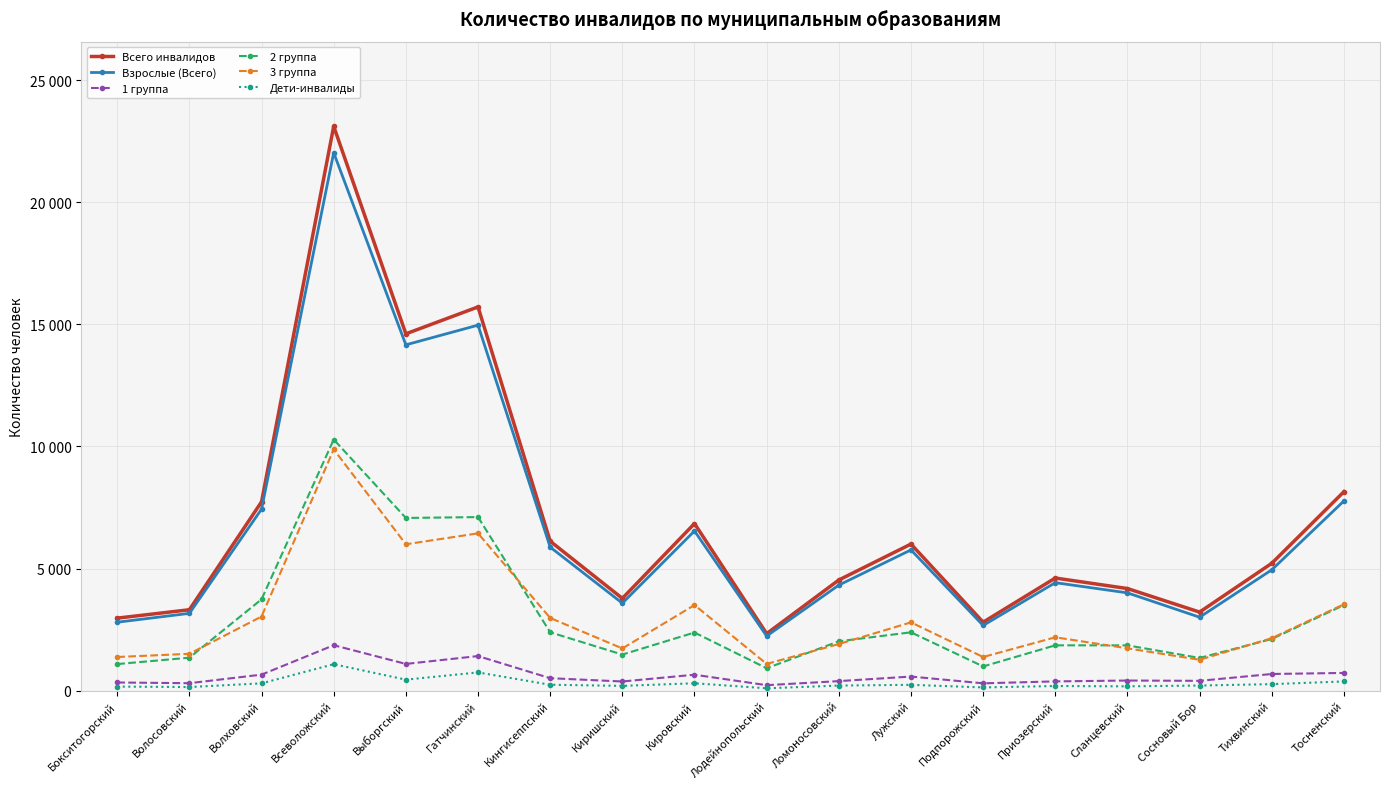

At Кингисеппский, list the series in order from largest to smallest.

Всего инвалидов, Взрослые (Всего), 3 группа, 2 группа, 1 группа, Дети-инвалиды